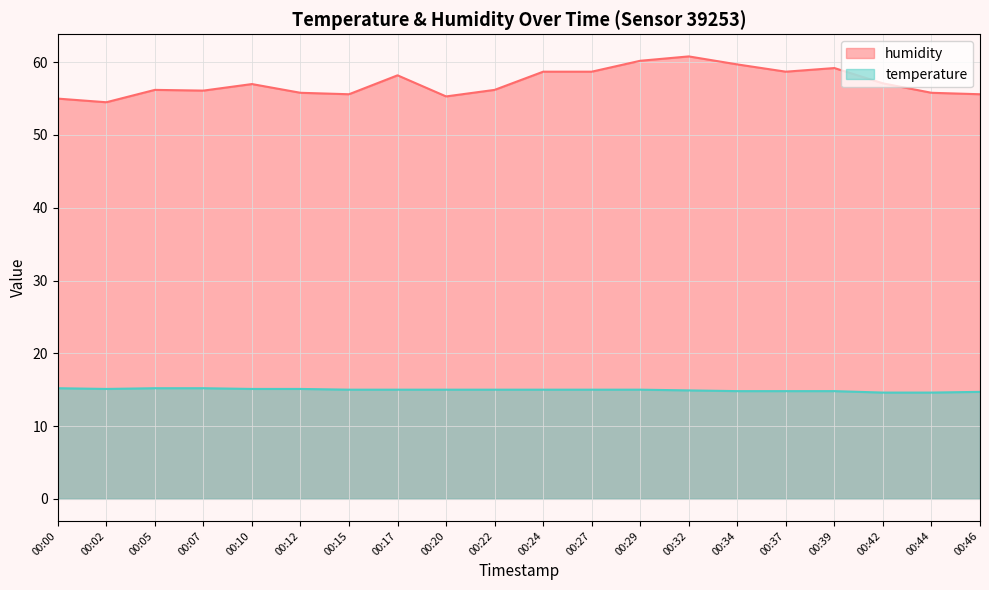

True or false: humidity has a value of 57.1 at 00:42.

True